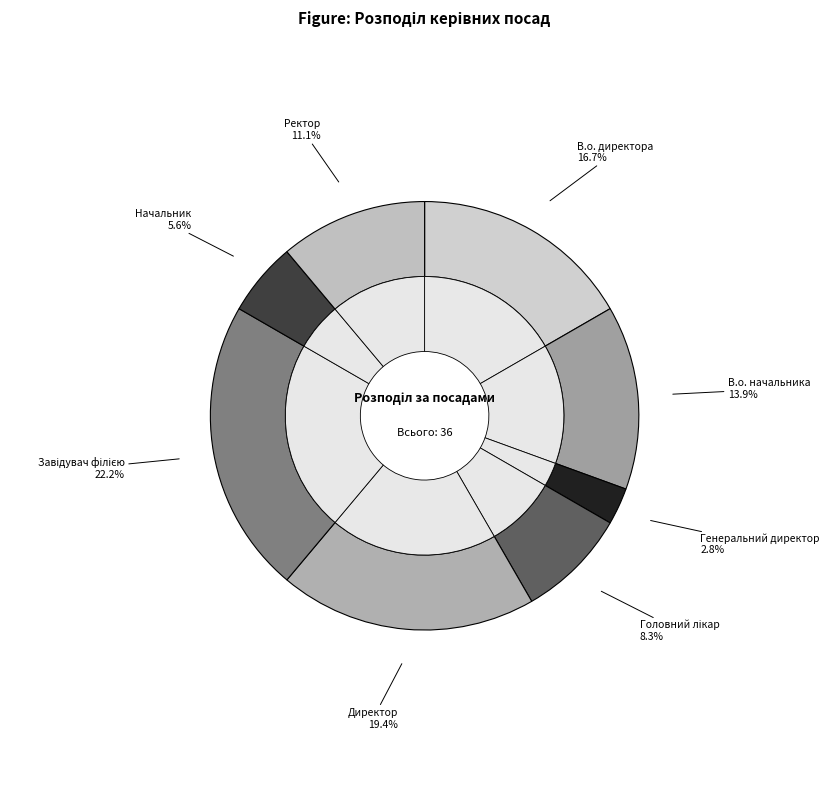

Does Генеральний директор account for over 50% of the chart?

No